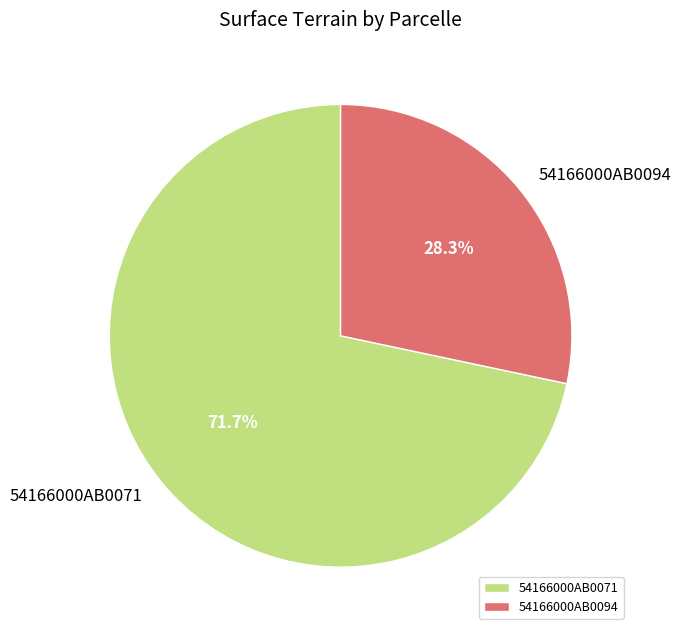

What percentage is the 54166000AB0094 slice, to the nearest percent?

28%